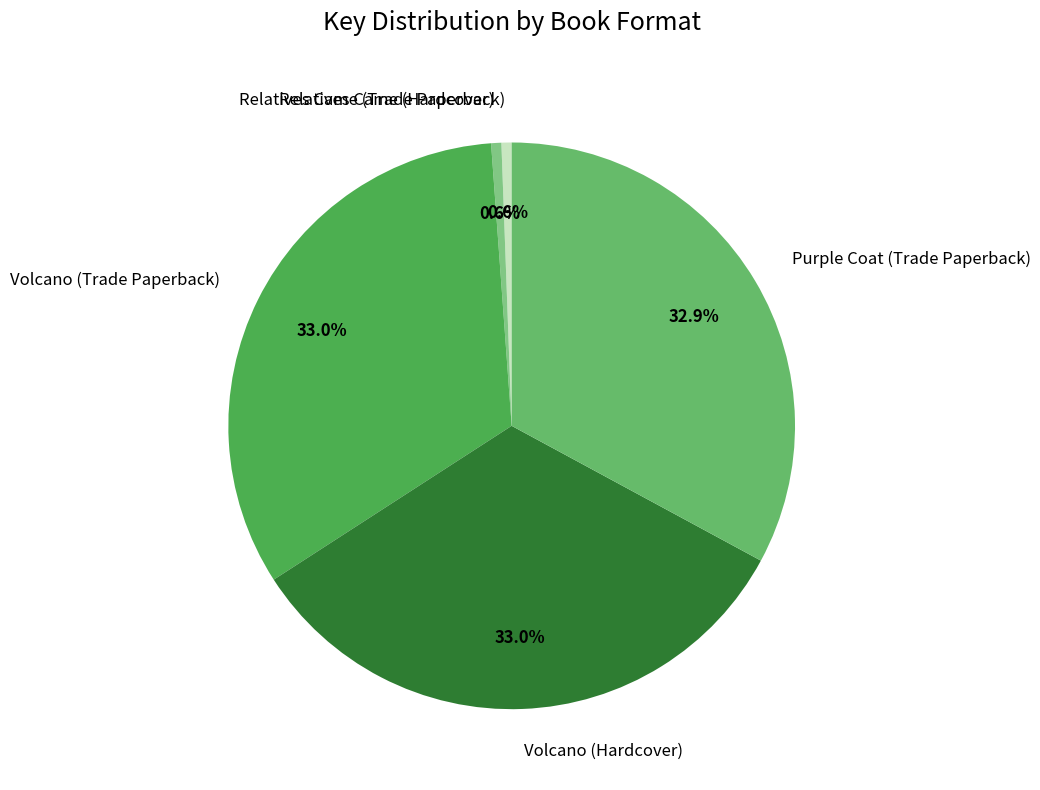

Is there a majority slice in this chart?

No